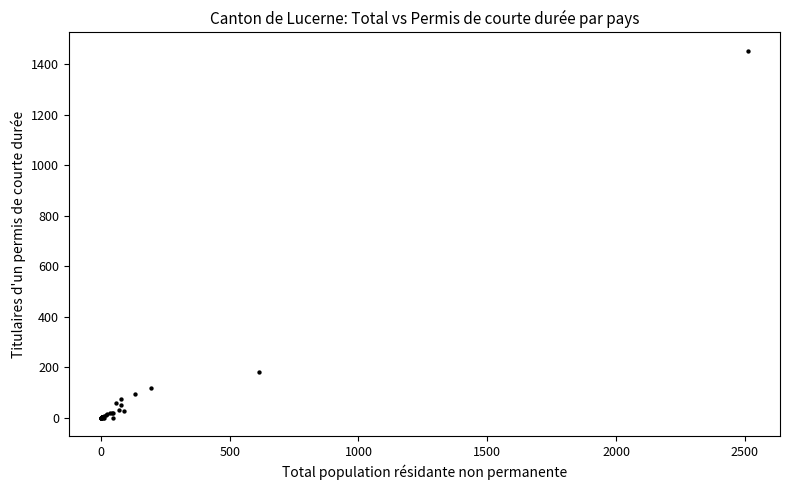

What Y value in the scatter plot is closest to 727?

181